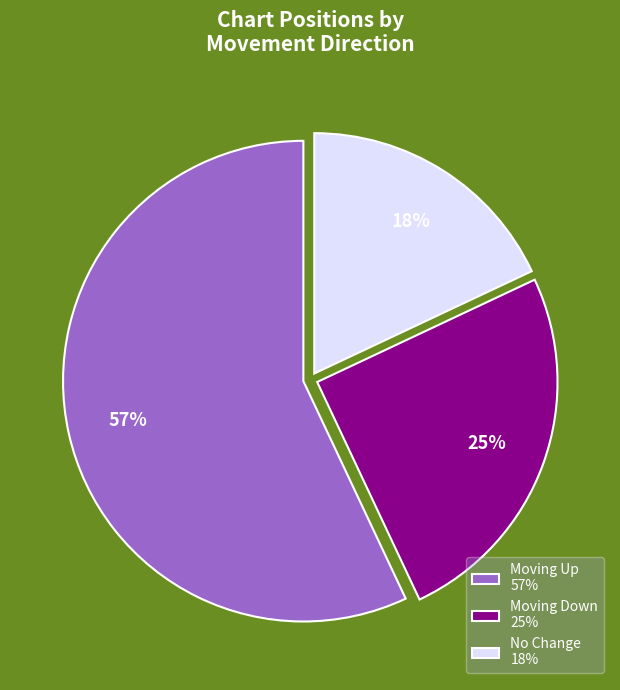

To the nearest percent, what is the average slice percentage?

33%